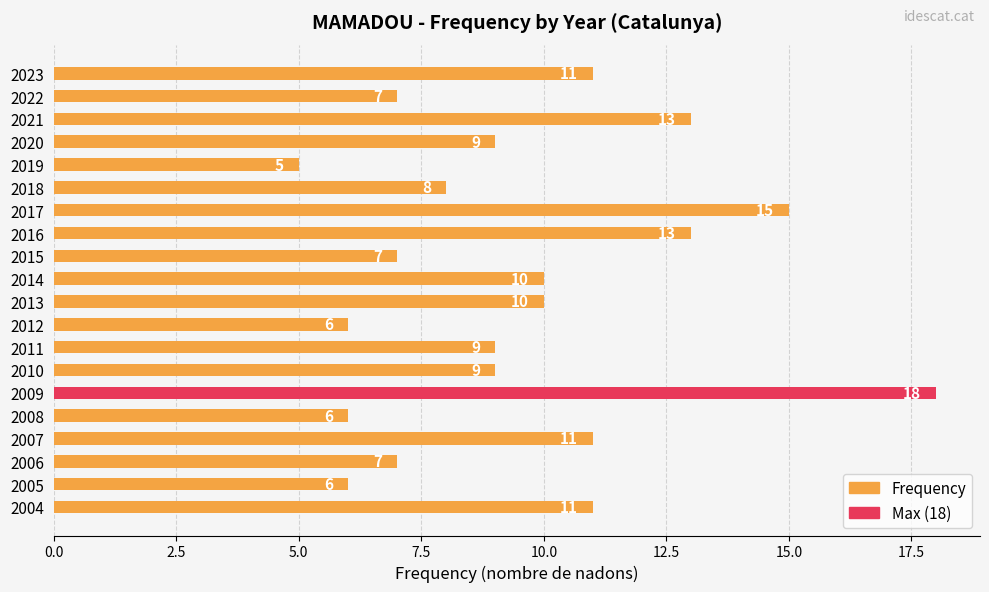

The value at 2023 is 16. True or false?

False